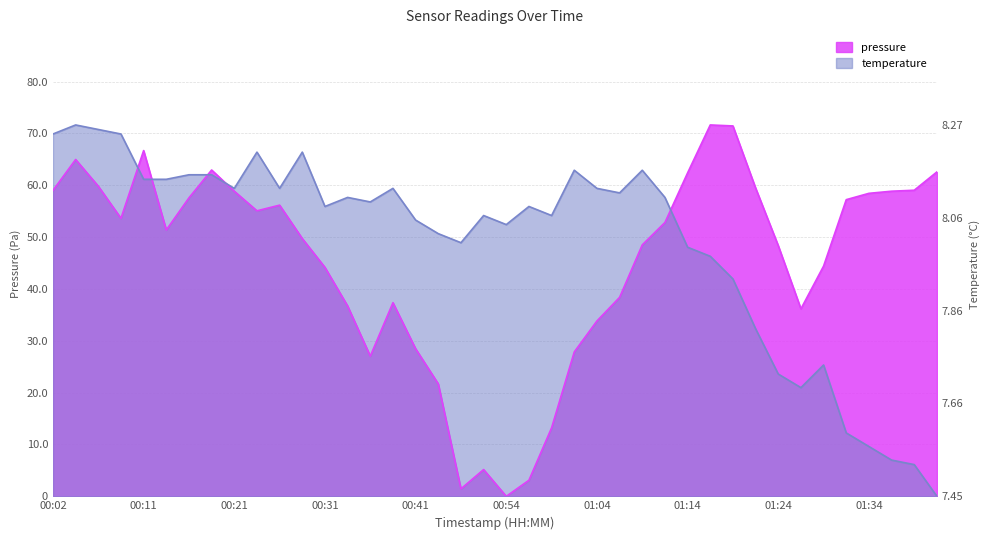

Rank the categories by pressure value from lowest to highest.

00:54, 00:49, 00:57, 00:52, 00:59, 00:46, 00:36, 01:02, 00:41, 01:04, 01:26, 00:34, 00:39, 01:07, 00:31, 01:29, 01:24, 01:09, 00:29, 00:14, 01:11, 00:09, 00:24, 00:26, 01:31, 00:16, 01:34, 00:21, 01:36, 00:02, 01:39, 01:21, 00:06, 01:14, 01:41, 00:19, 00:04, 00:11, 01:19, 01:16